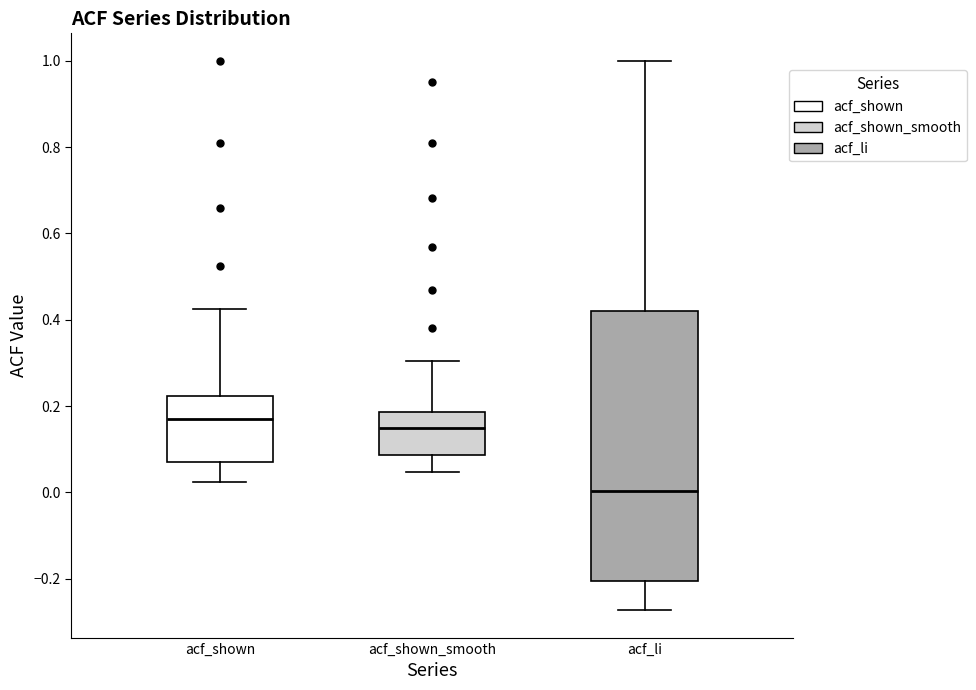

Which box's median line is the lowest?

acf_li